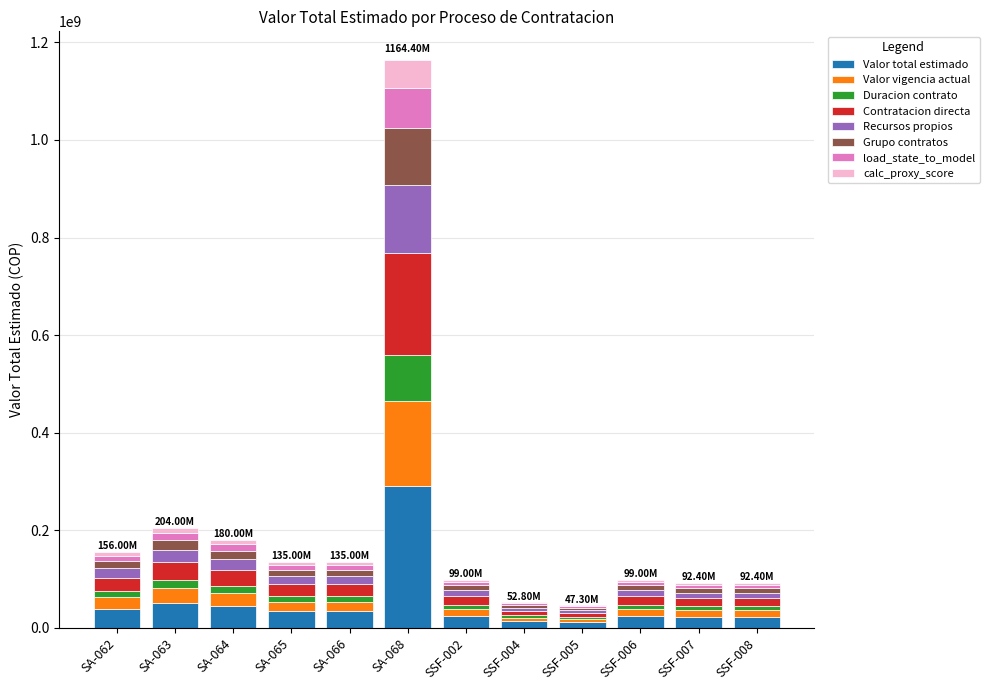

The Valor total estimado series shows 126624252 at SA-068. True or false?

False